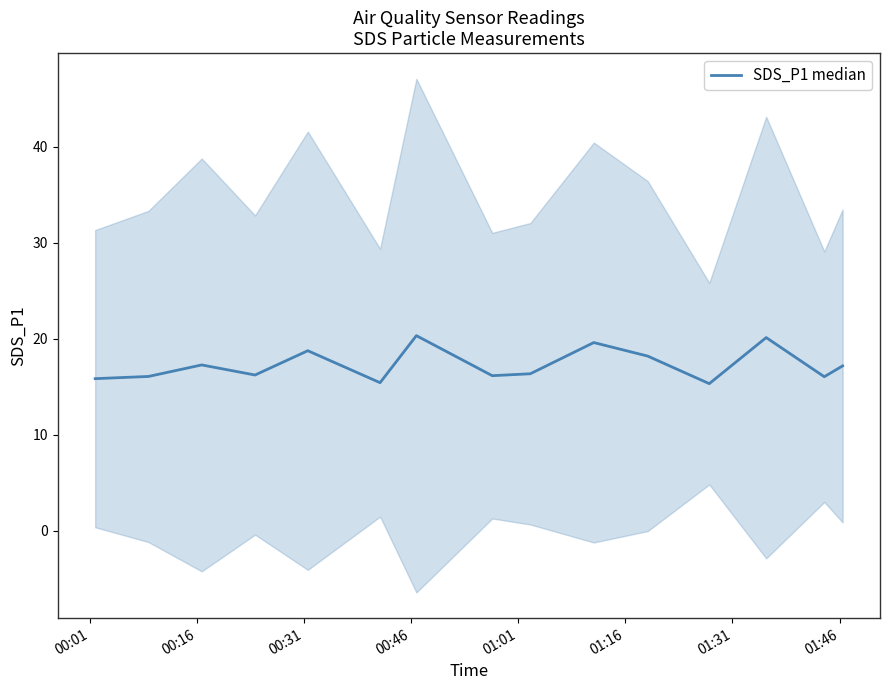

How many lines are shown in the chart?

1